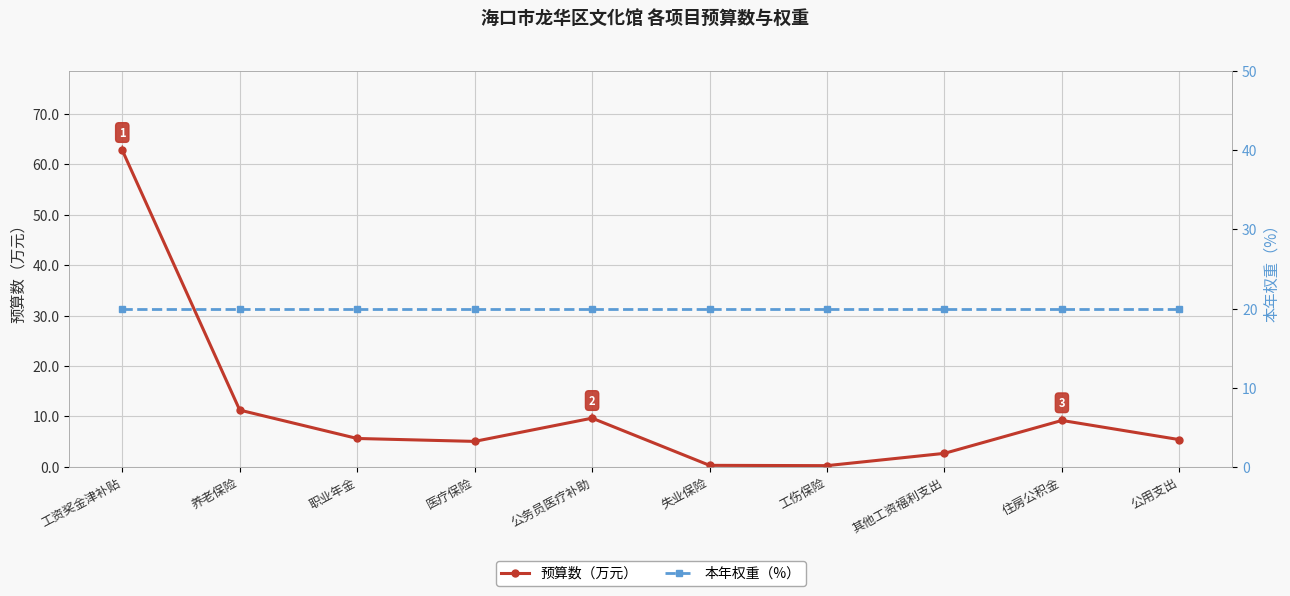

What is the sum of the 预算数（万元） values at 医疗保险 and 养老保险?

16.3